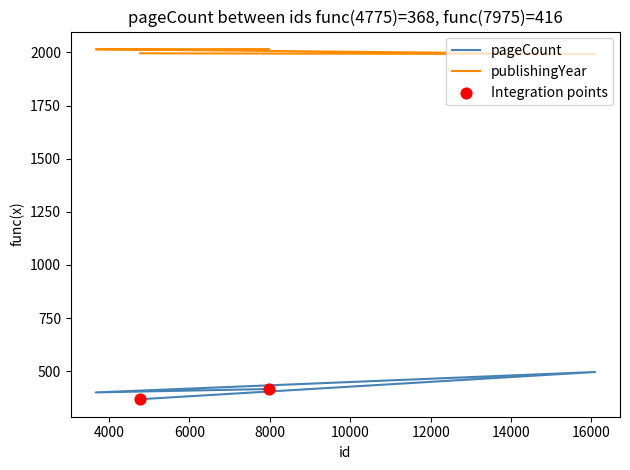

Is the value of pageCount at 16088 greater than the value of publishingYear at 7975?

No